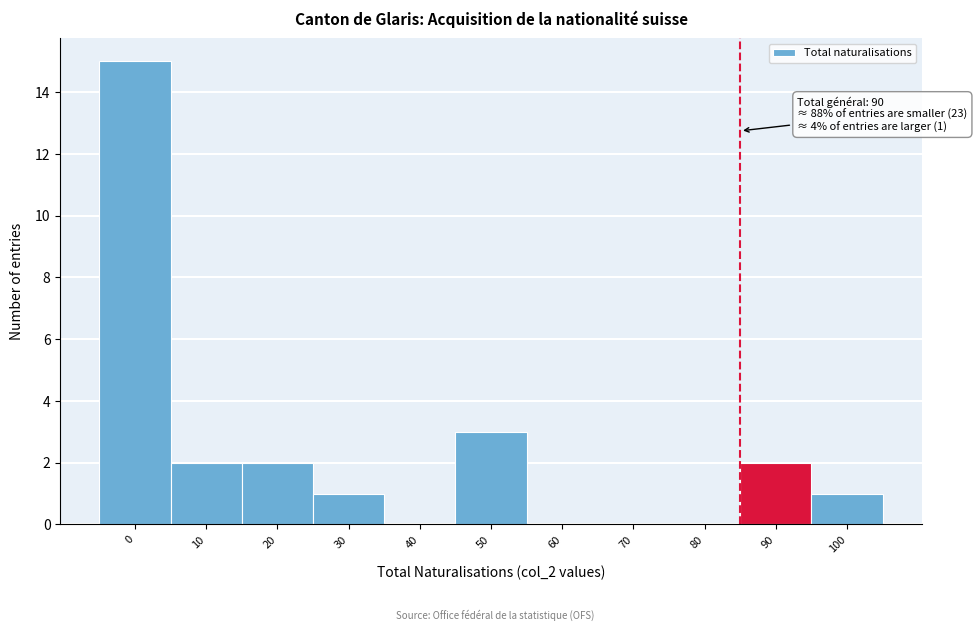

Reading right to left, extract all data points from this chart.

100=1	90=2	80=0	70=0	60=0	50=3	40=0	30=1	20=2	10=2	0=15